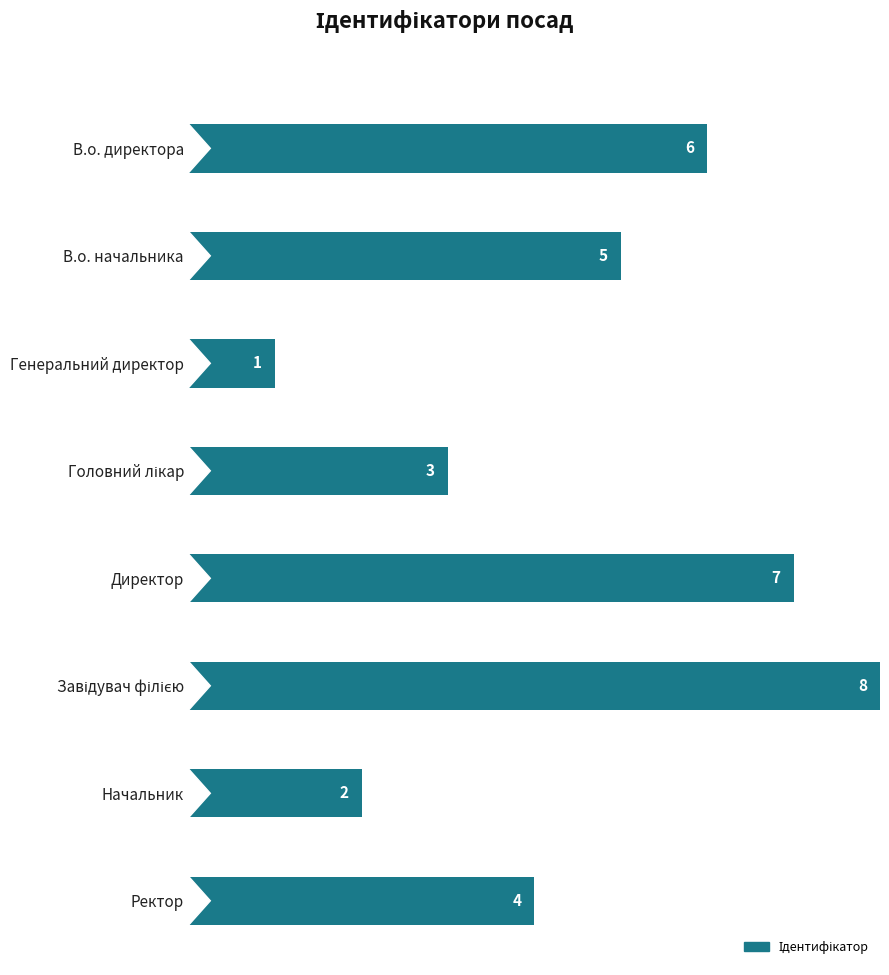

What is the maximum value shown in the chart?

8